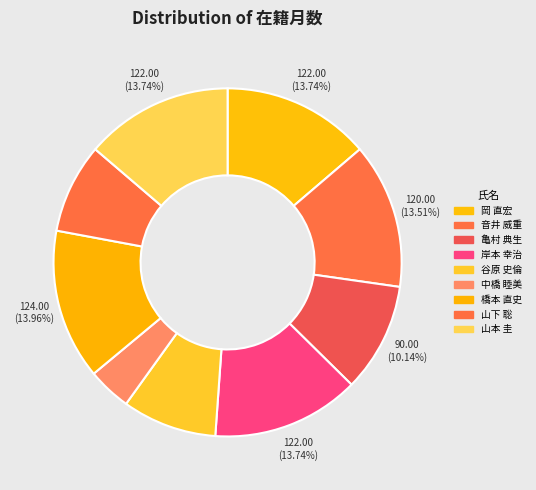

Count the number of slices in the pie.

9